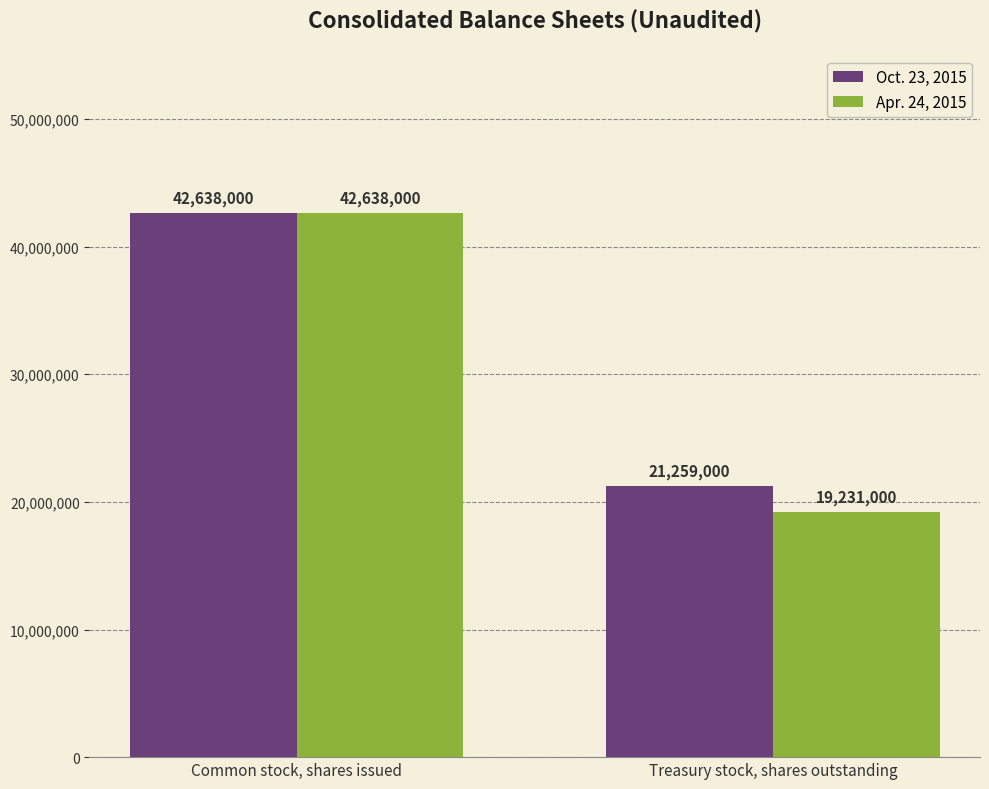

What position from the right is Common stock, shares issued?

2